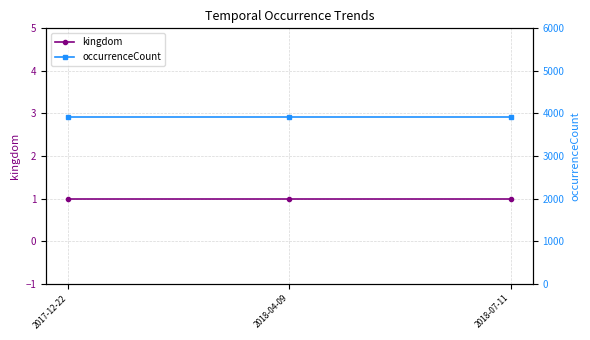

Is it true that kingdom equals 1 at 2017-12-22?

False